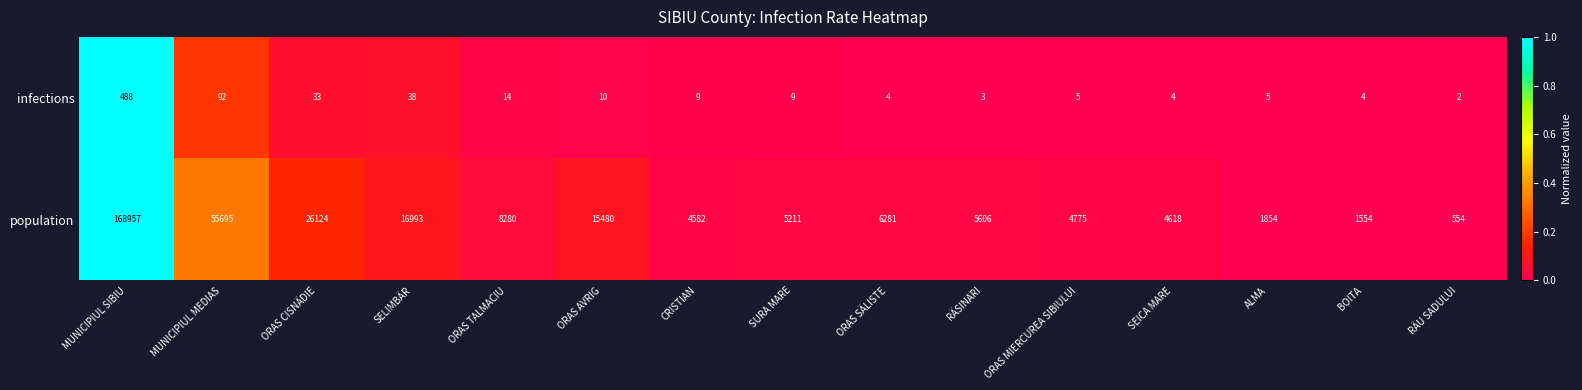

At which label does infections reach its peak?

MUNICIPIUL SIBIU